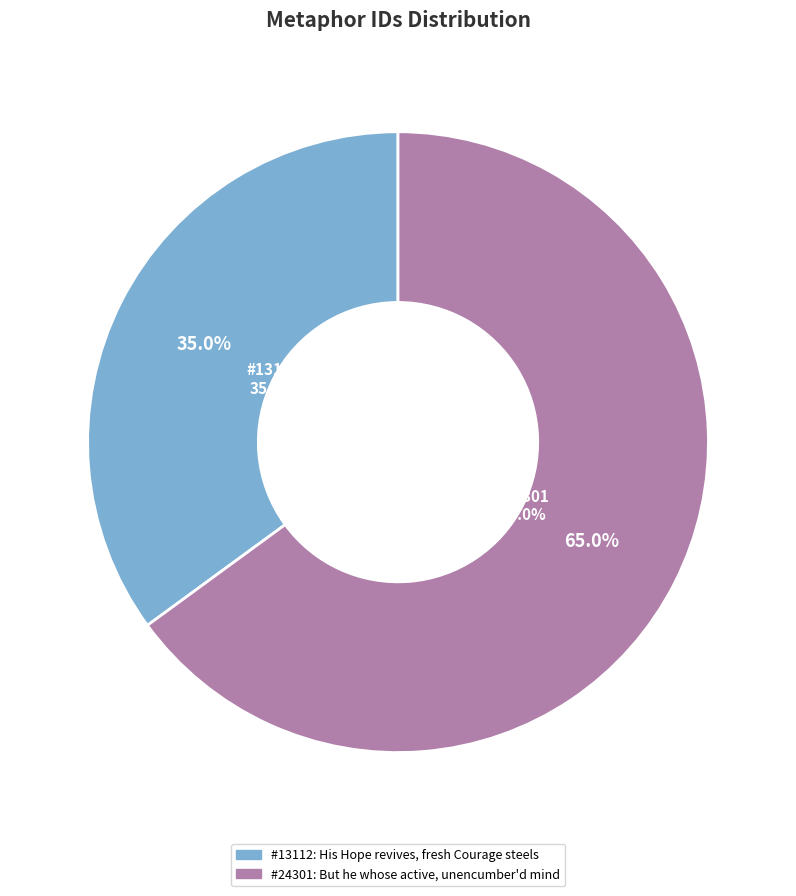

What is the ratio of the value at But he whose active, unencumber'd mind to the value at His Hope revives, fresh Courage steels?

1.9